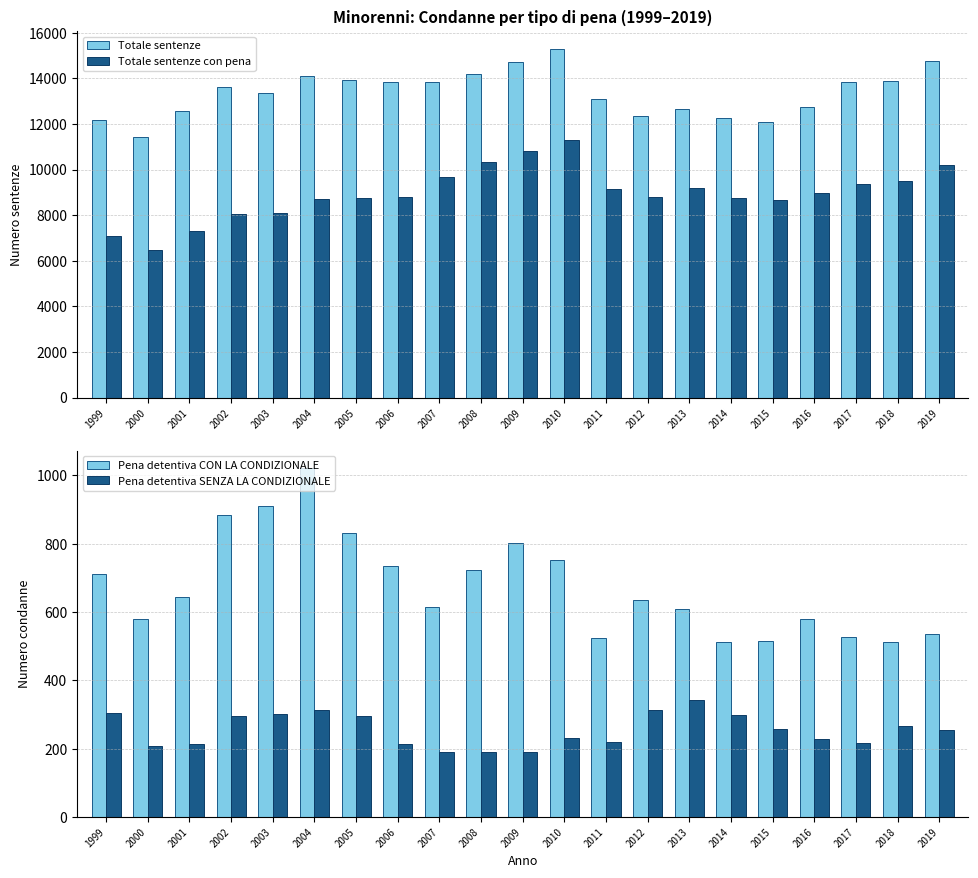

What is the minimum value shown in the chart?

190